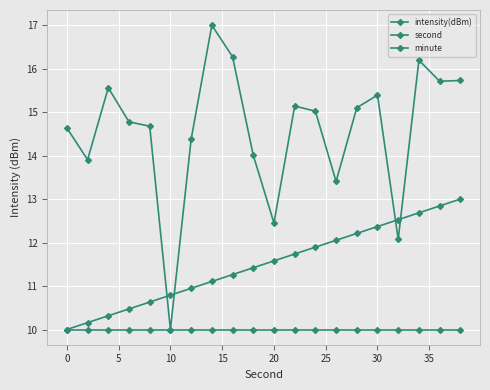

True or false: second has more than 1 interior local peaks.

False